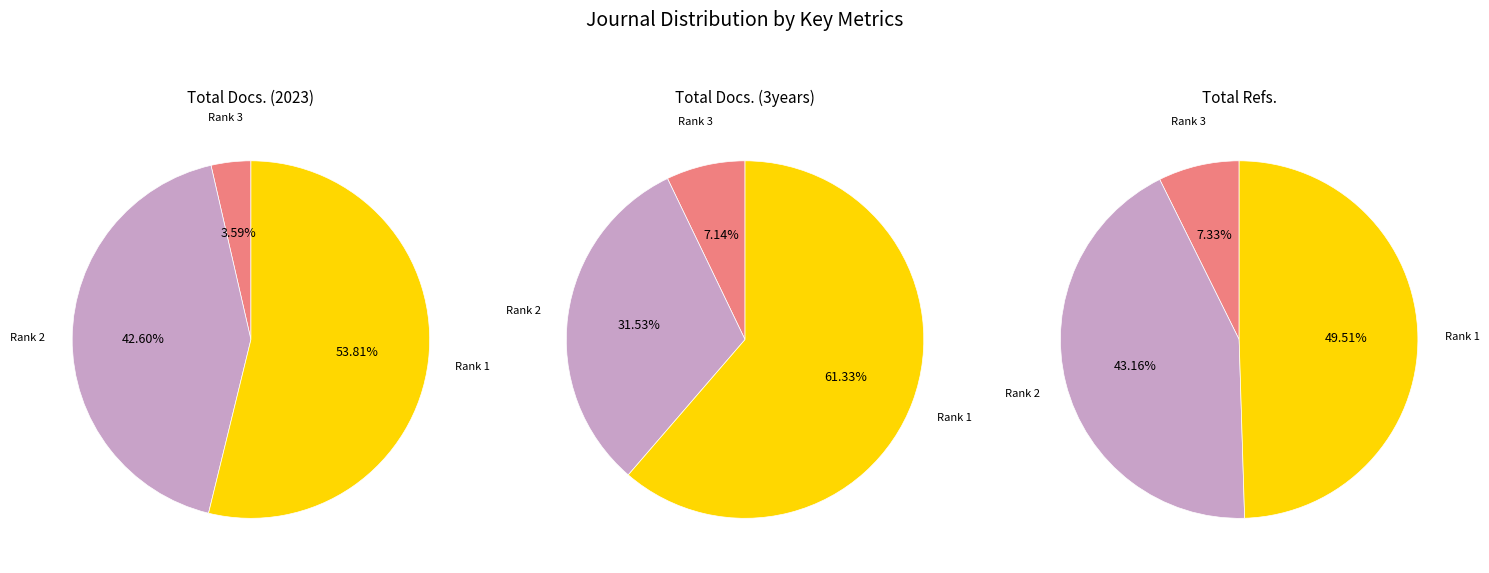

At Rank 3 (Lasers in Dental Science), list the series in order from largest to smallest.

Total Refs., Total Docs. (3years), Total Docs. (2023)